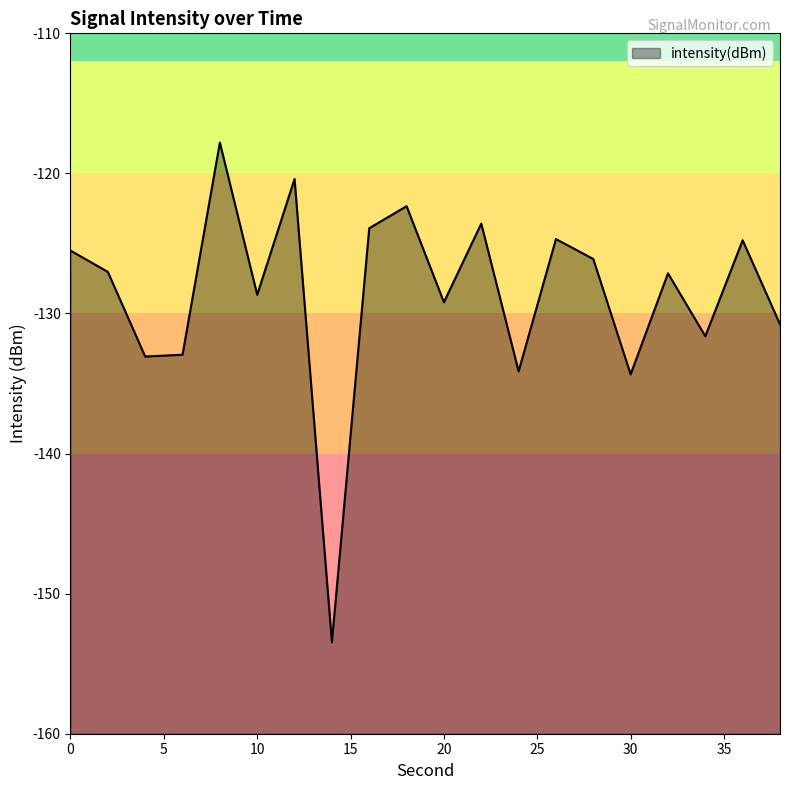

At which category does the data reach its first local peak?

8